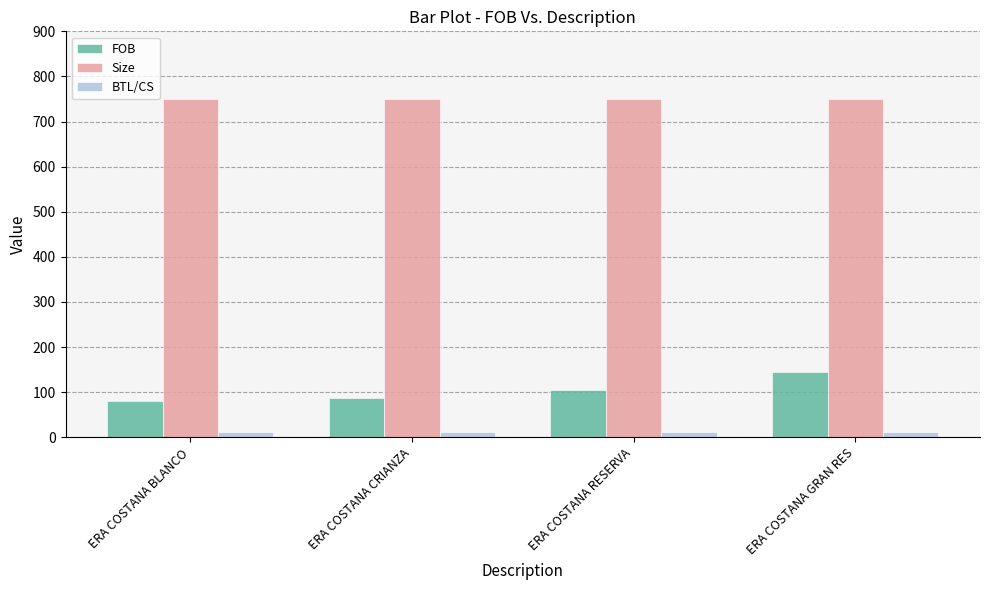

What is the lowest value of the Size series?

750